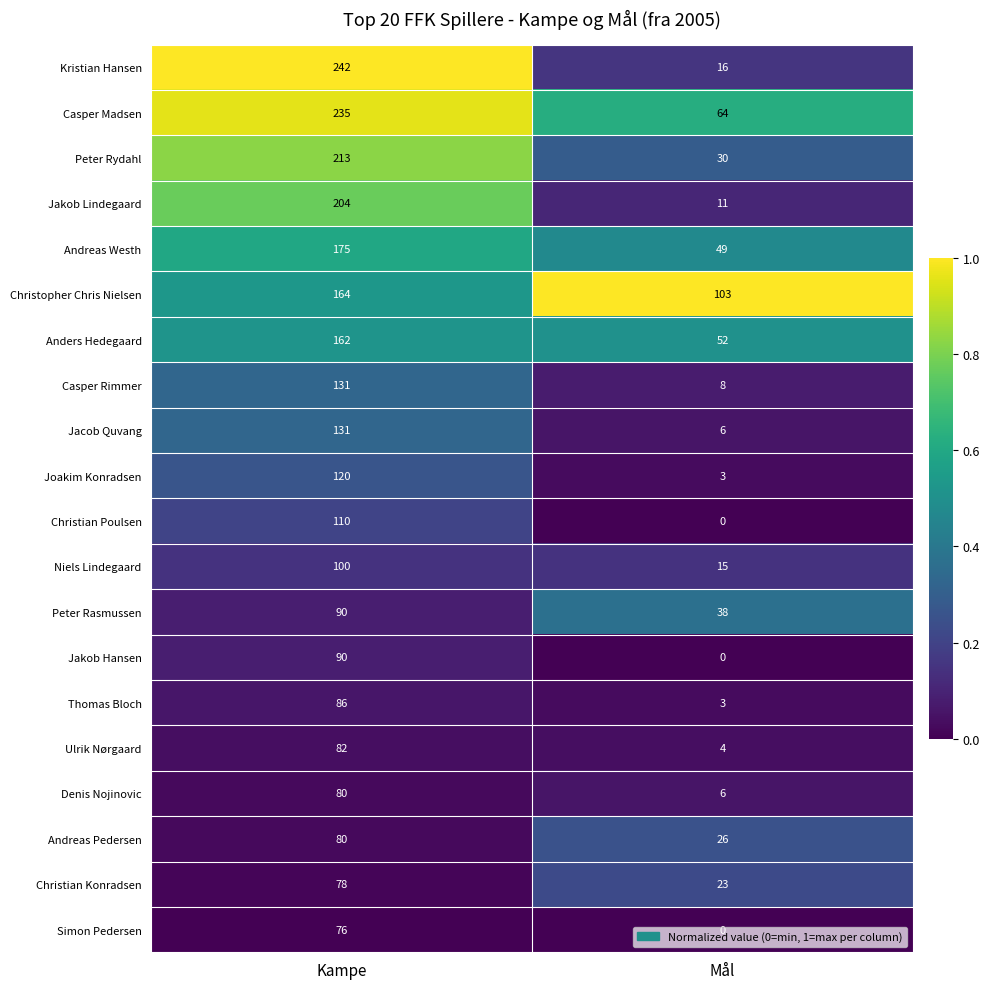

What is the total value across all series at Kampe?

2649